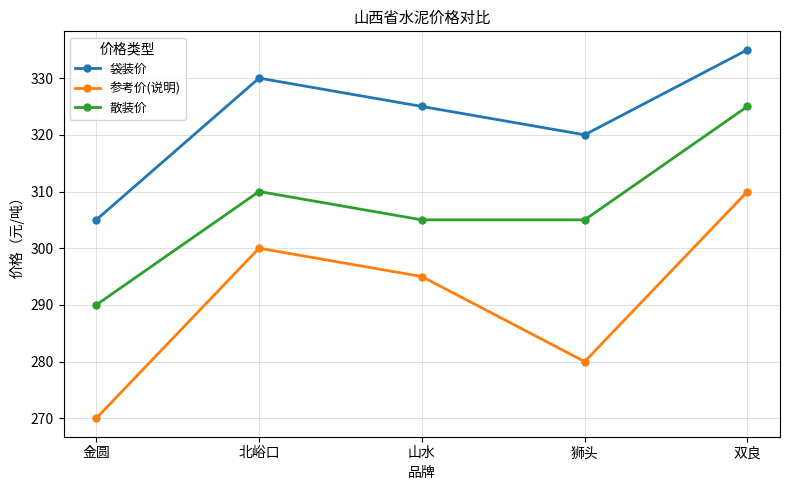

What is the average value of the 散装价 series?

307